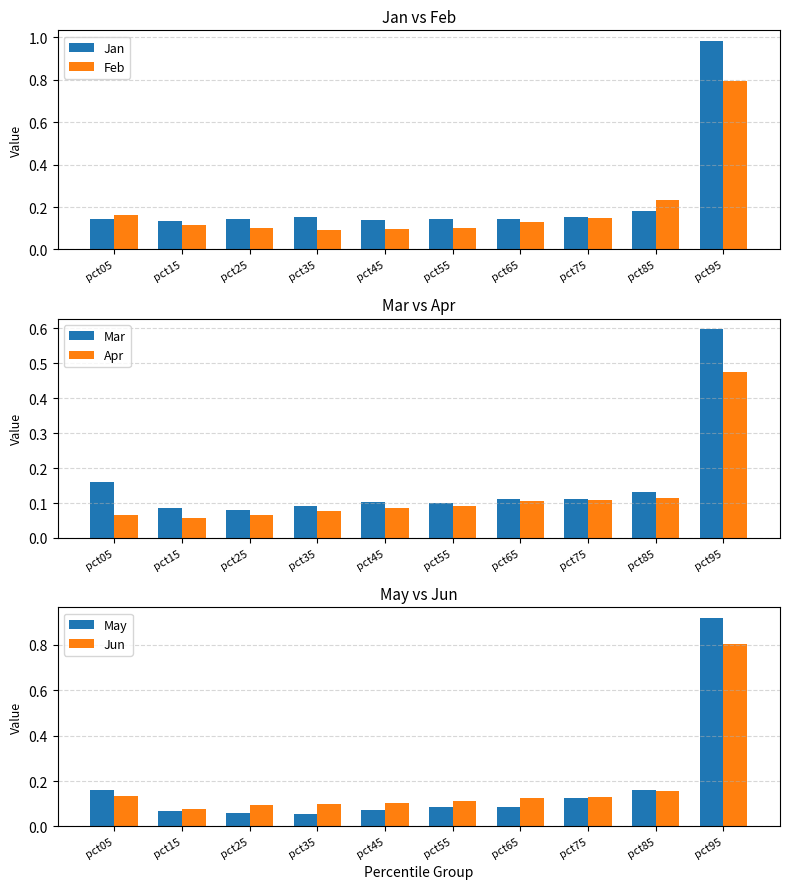

Which series changed the most between pct15 and pct25?

Jun